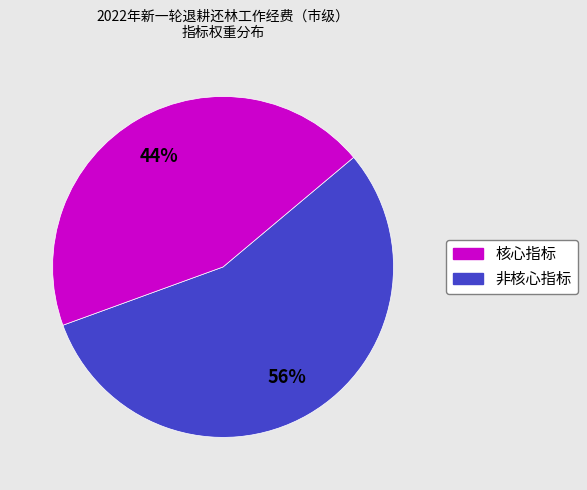

To the nearest percent, what is the average slice percentage?

50%